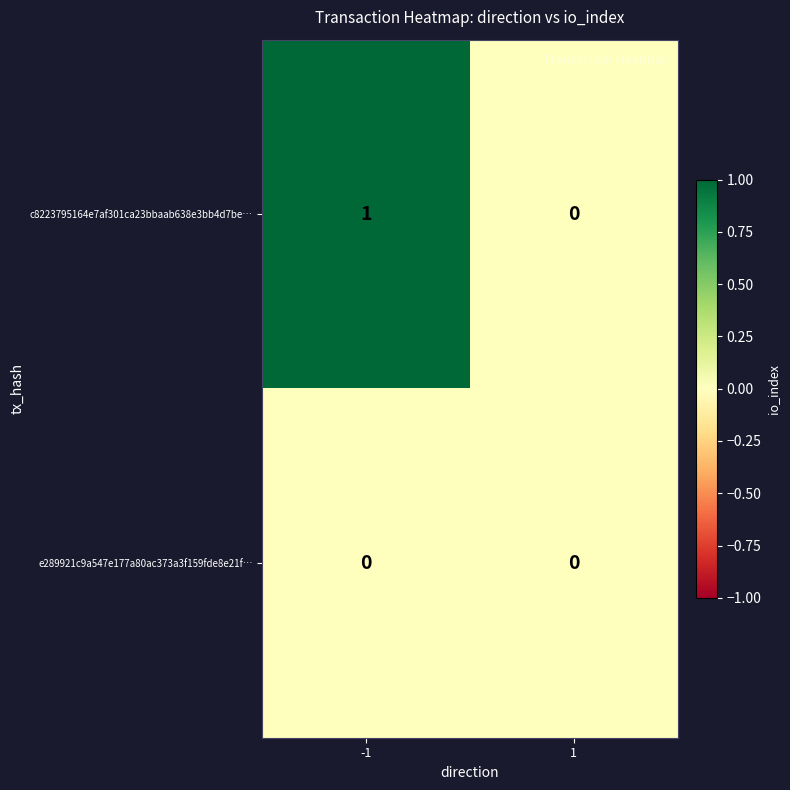

The value of e289921c9a547e177a80ac373a3f159fde8e21f… at -1 is 0. True or false?

True